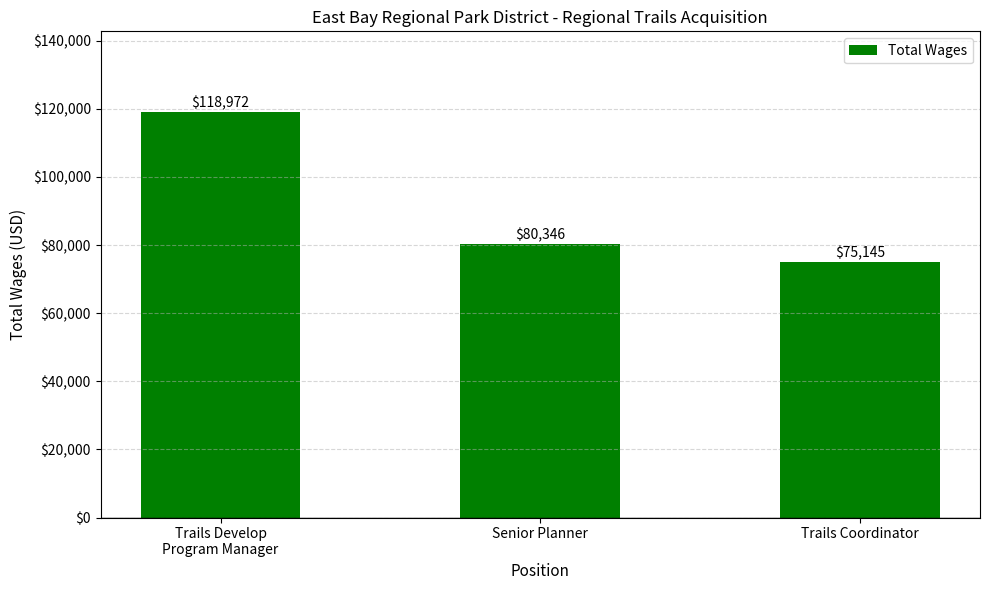

What is the sum of all values?

274463